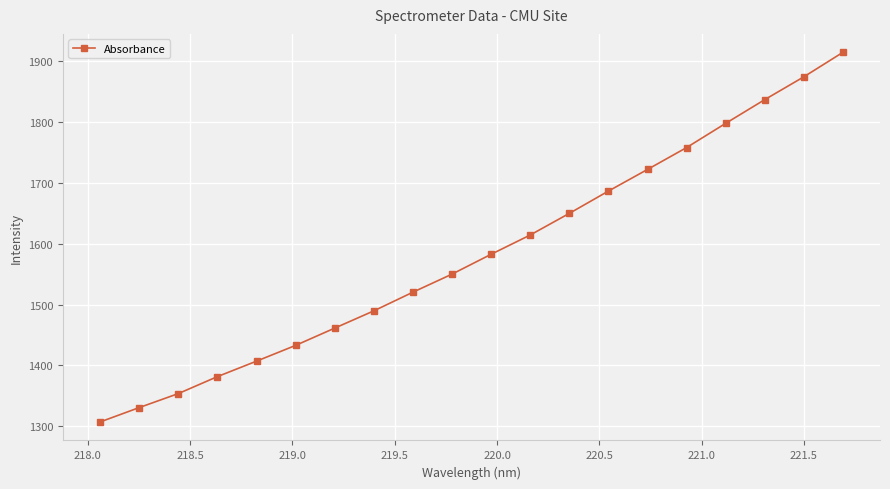

What is the value of the 16th point from the left?

1758.3